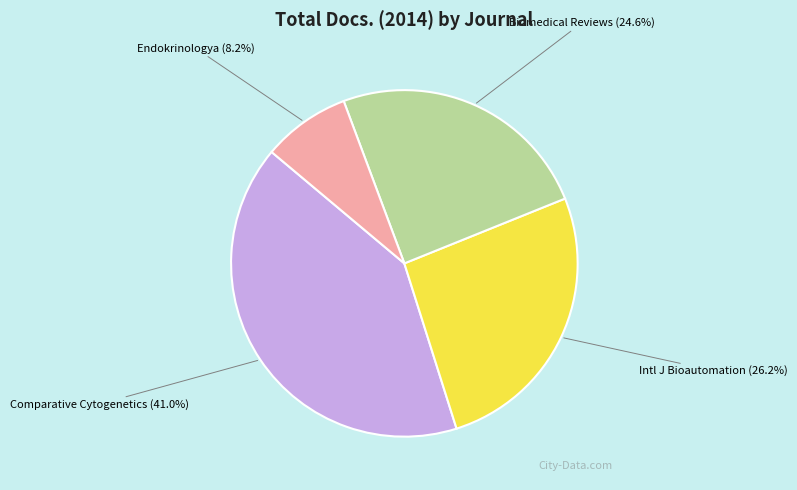

Is there any slice that represents more than half of the pie?

No